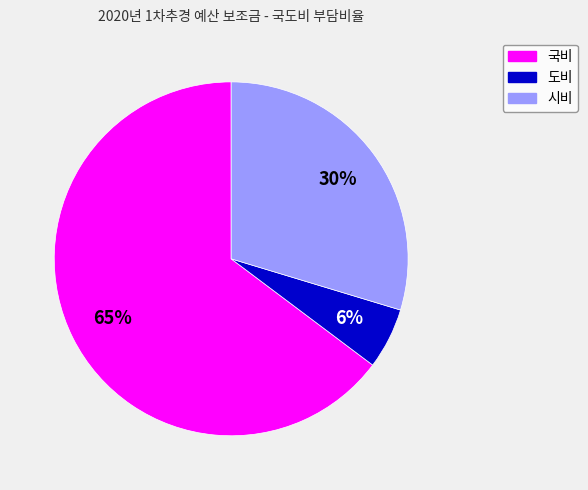

To the nearest percent, what is the difference between the 도비 and 시비 slice percentages?

24%